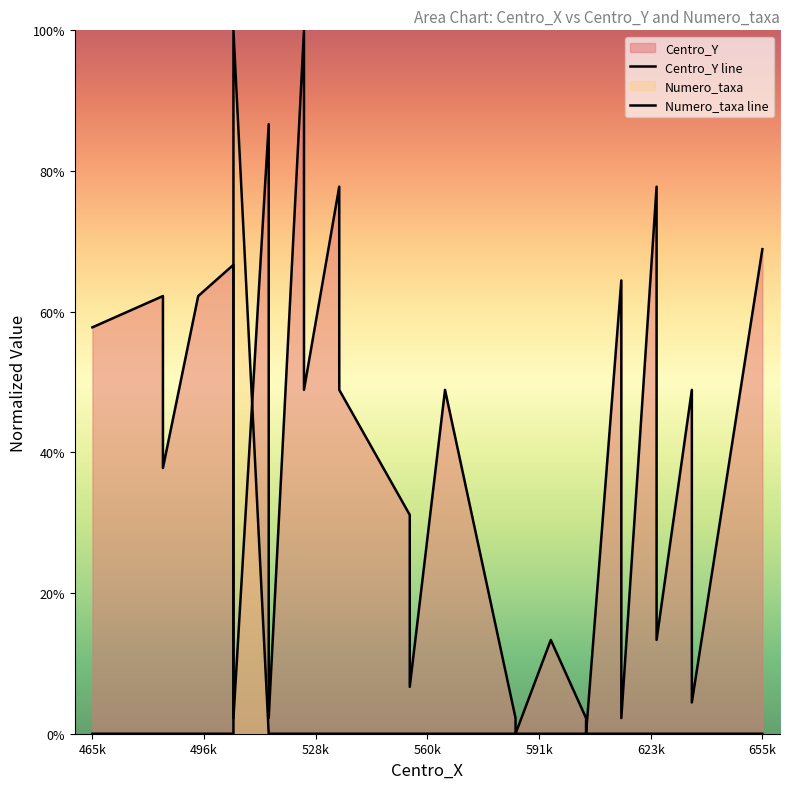

Count the number of categories in the chart.

34